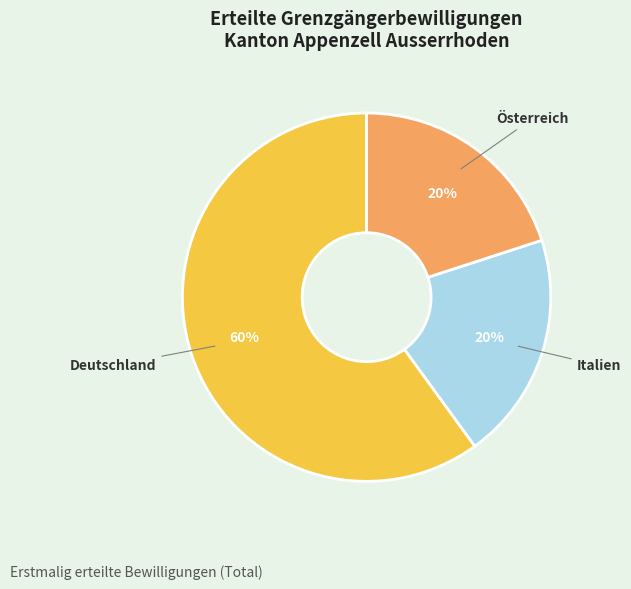

To the nearest percent, what is the average slice percentage?

33%